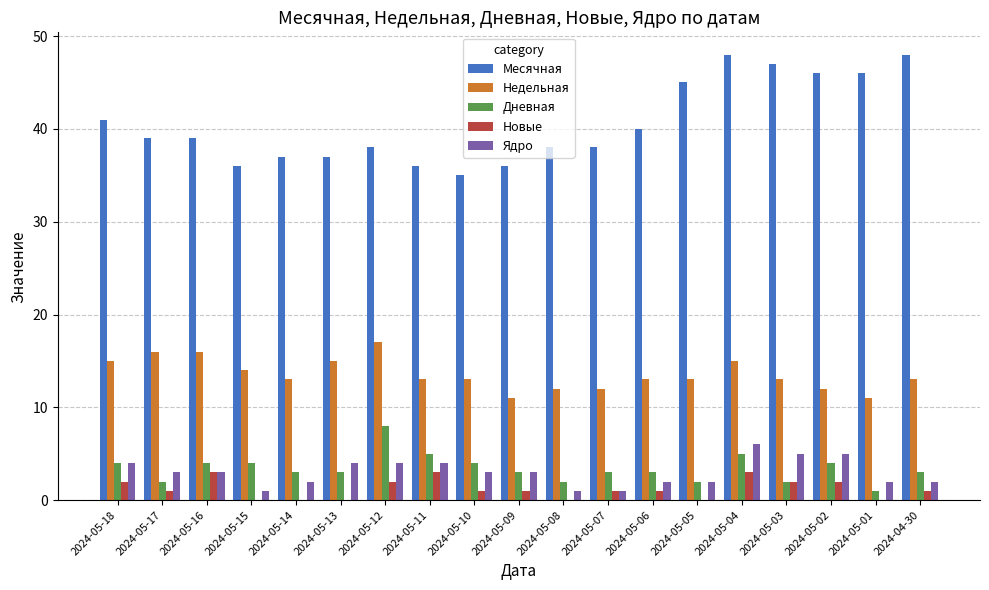

Which series changed the most between 2024-05-18 and 2024-05-10?

Месячная